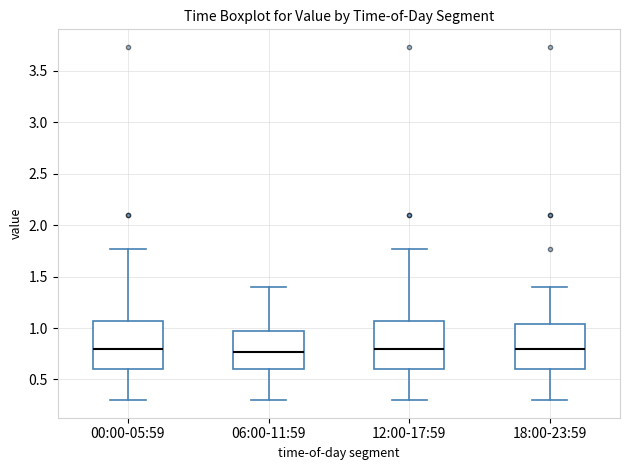

Reading left to right, transcribe this box plot: for each box, give where its median line is, the range the box spans, and where its two whiskers end, as read against the y-axis. The values are not printed on the chart, so give them approximately, as read against the axis.

00:00-05:59: median 0.80, box 0.60 to 1.05, whiskers 0.30 to 1.75
06:00-11:59: median 0.75, box 0.60 to 0.95, whiskers 0.30 to 1.40
12:00-17:59: median 0.80, box 0.60 to 1.05, whiskers 0.30 to 1.75
18:00-23:59: median 0.80, box 0.60 to 1.05, whiskers 0.30 to 1.40